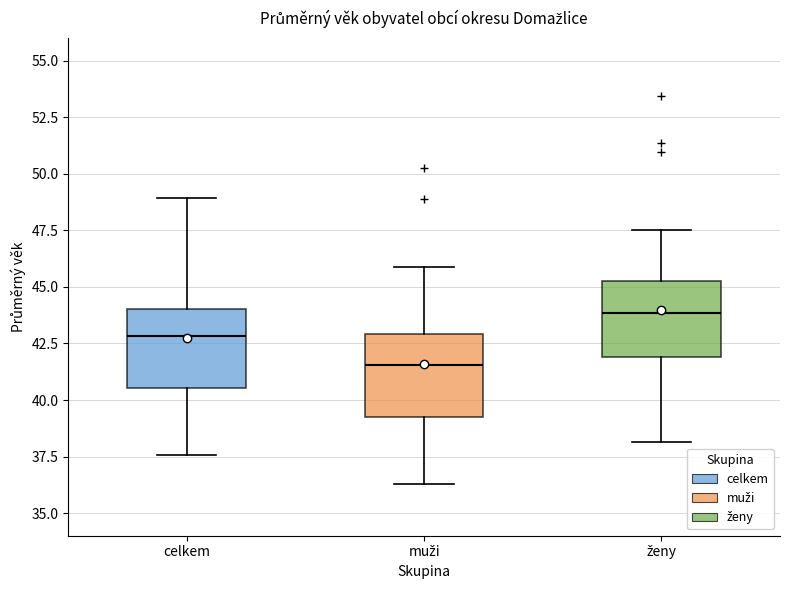

Reading left to right, transcribe this box plot: for each box, give where its median line is, the range the box spans, and where its two whiskers end, as read against the y-axis. The values are not printed on the chart, so give them approximately, as read against the axis.

celkem: median 43.0, box 40.5 to 44.0, whiskers 37.5 to 49.0
muži: median 41.5, box 39.5 to 43.0, whiskers 36.5 to 46.0
ženy: median 44.0, box 42.0 to 45.5, whiskers 38.0 to 47.5